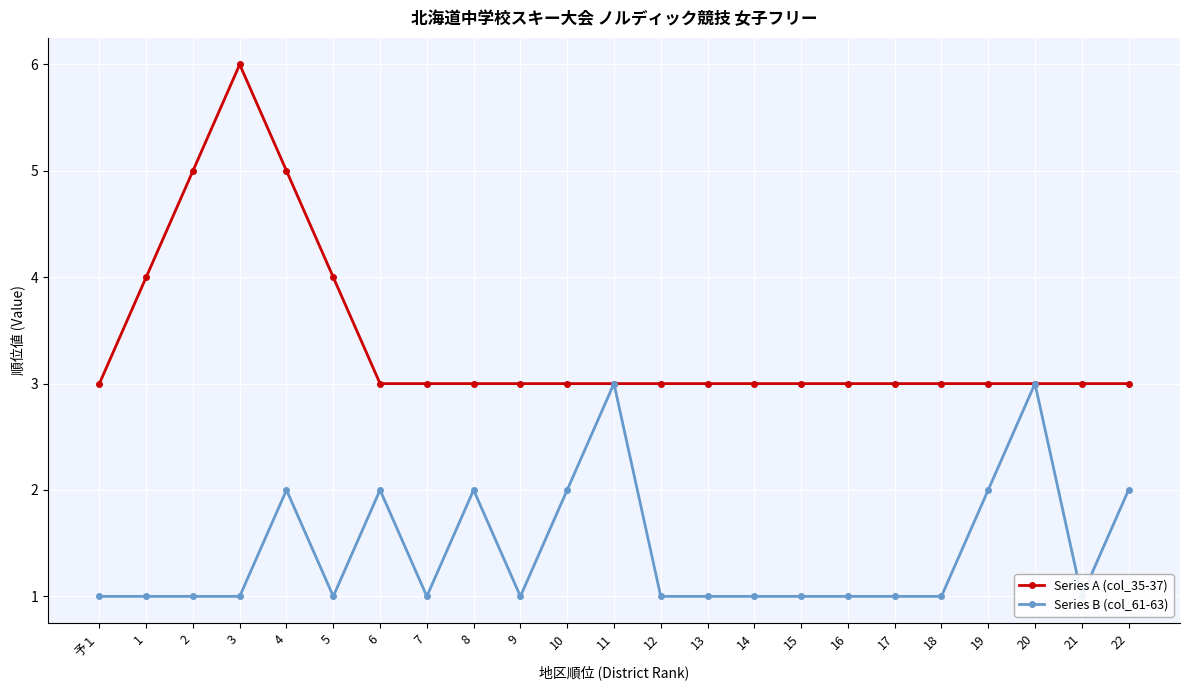

What are all the series names shown in the legend?

Series A (col_35-37), Series B (col_61-63)